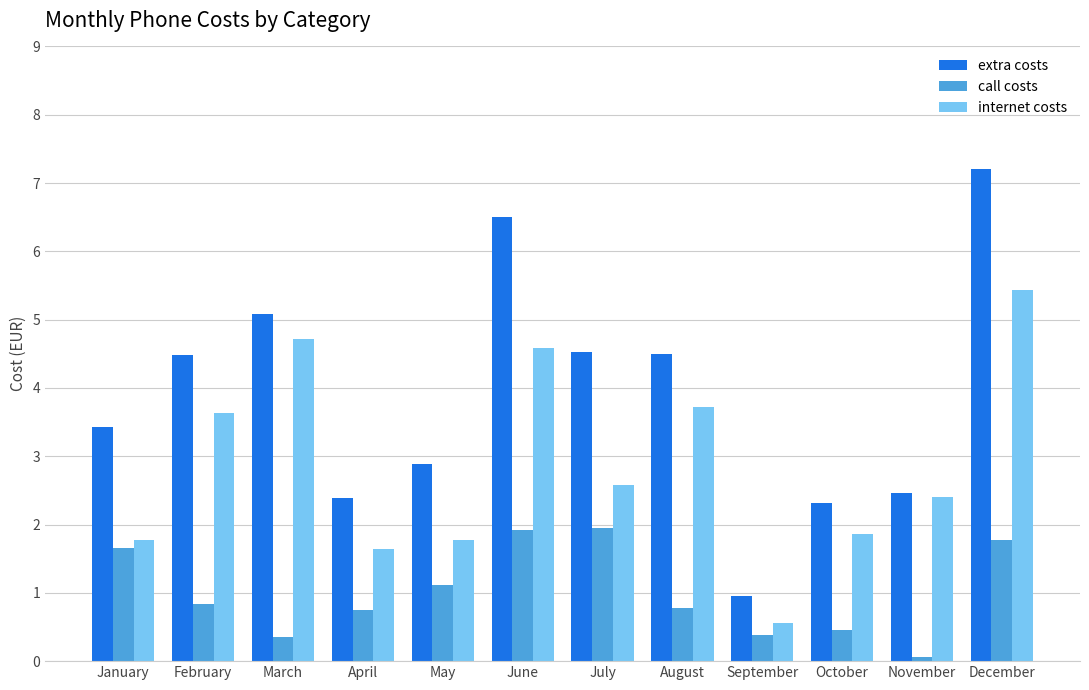

How many bars are there in each group?

3